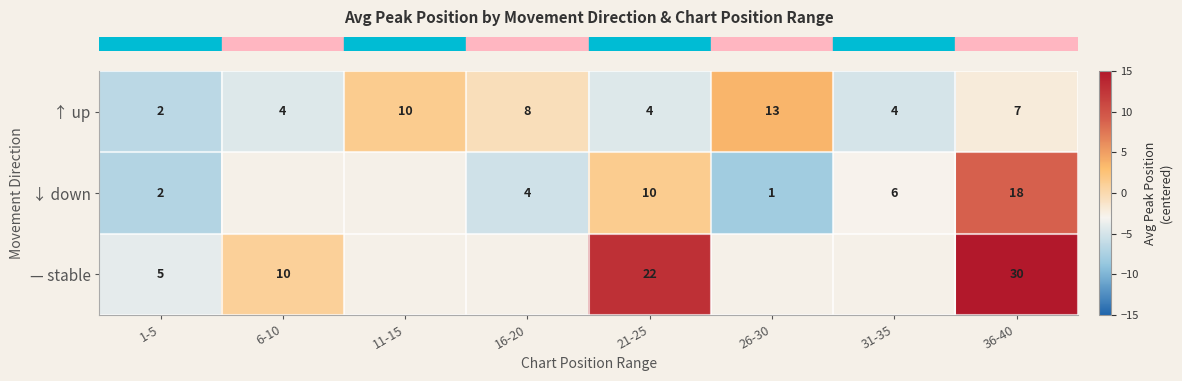

Which category has the lowest value in the row_1 series?

26-30